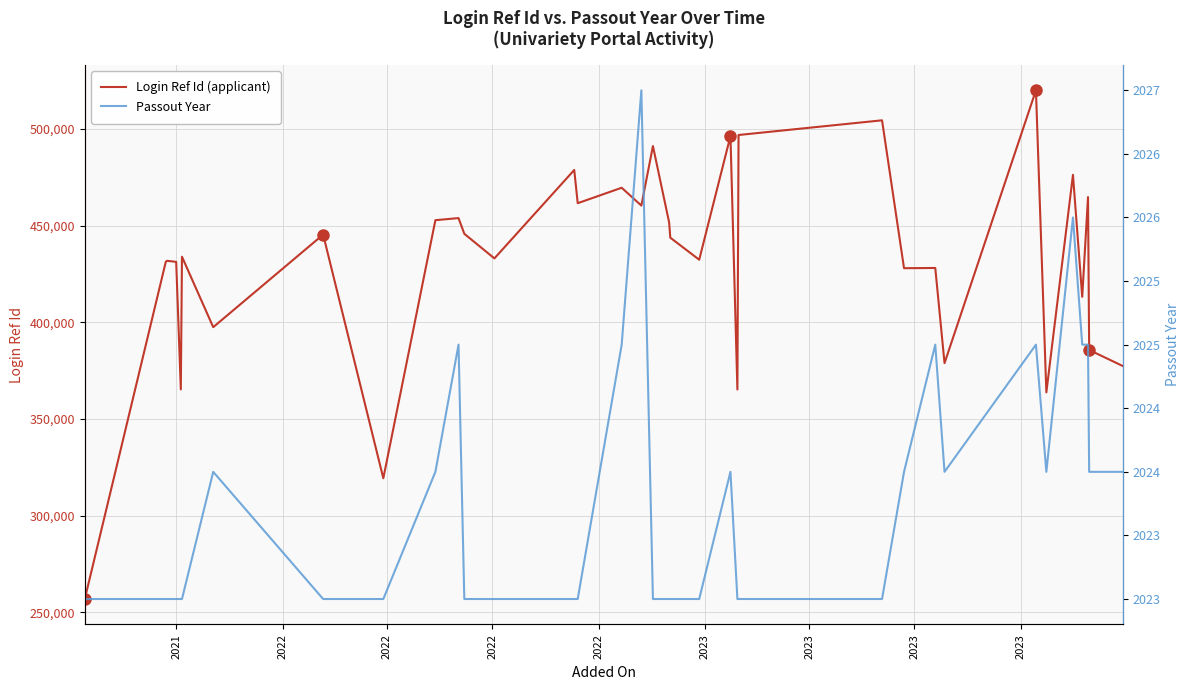

In Passout Year, how many points are higher than both neighbors (excluding endpoints)?

5